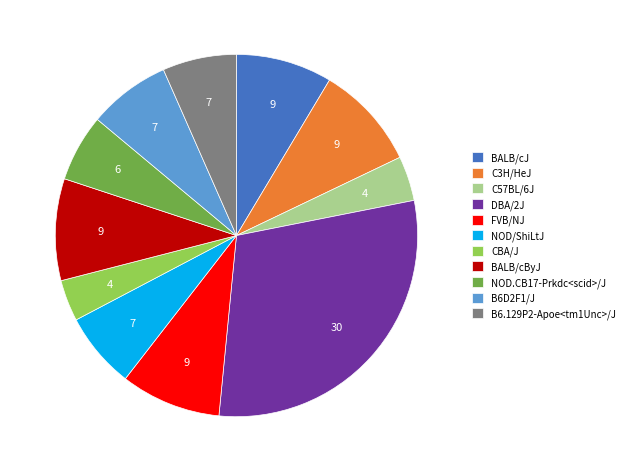

Is it true that NOD/ShiLtJ is 21% of the pie?

False